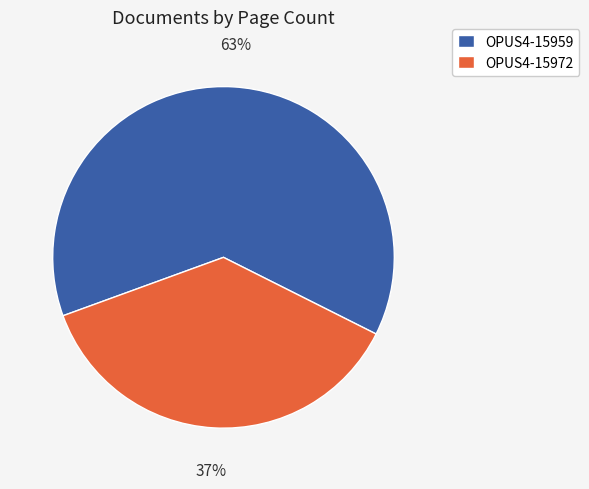

The OPUS4-15972 slice represents 37% of the pie. True or false?

True